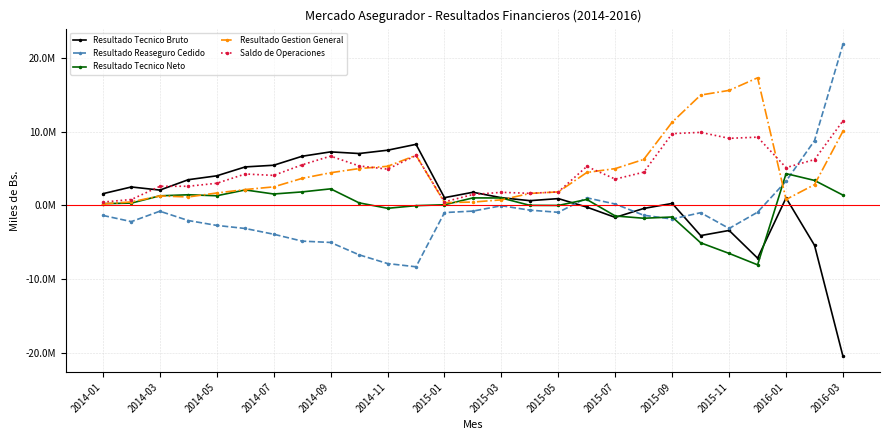

What is the difference between the second highest and second lowest values in the Resultado Gestion General series?

15222693.9